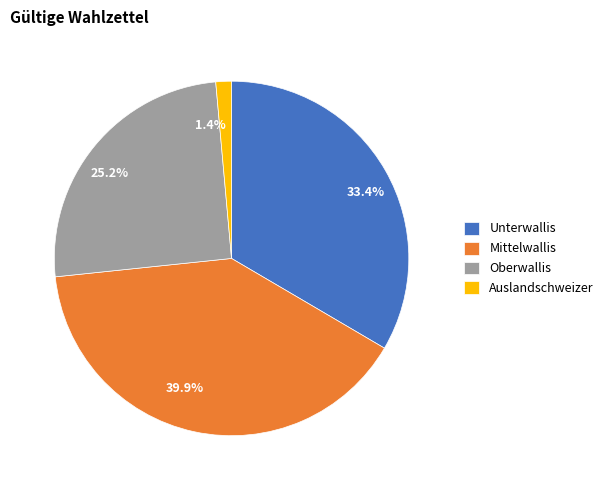

How many slices are in this pie chart?

4